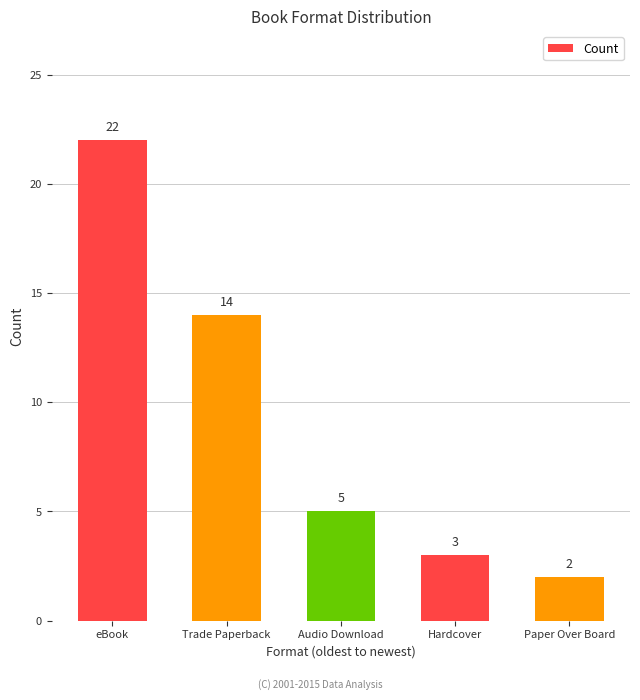

Approximately how many times larger is the value at Trade Paperback compared to Hardcover?

4.7